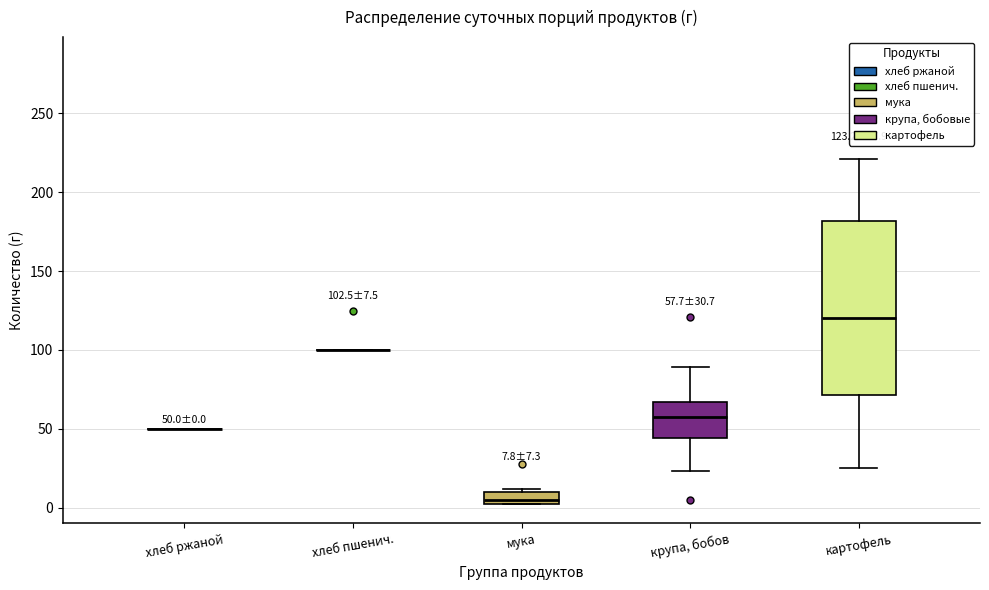

Which box is the tallest, from its lower edge to its upper edge?

картофель